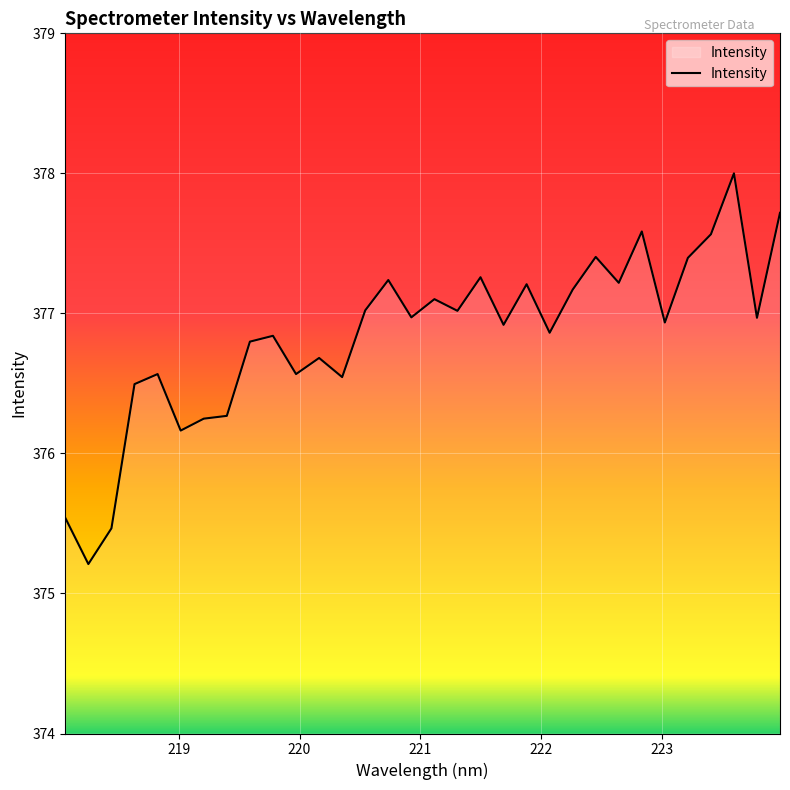

What is the smallest value displayed?

375.2